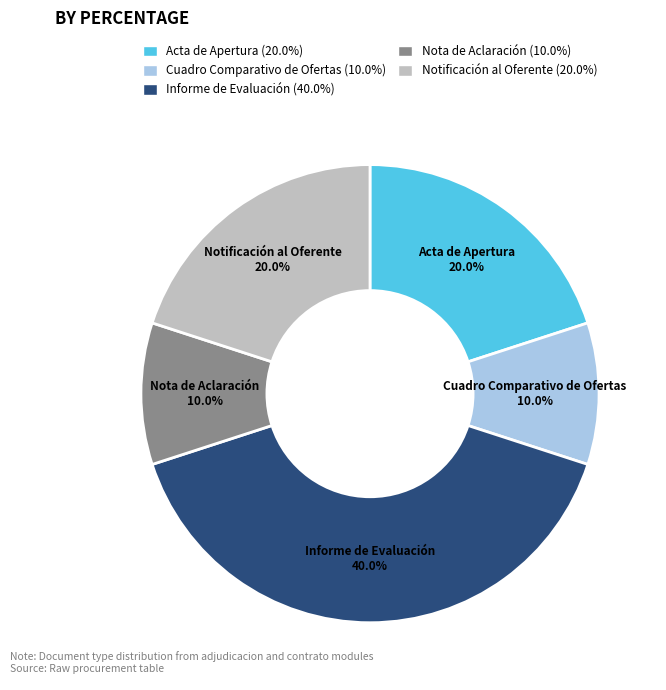

To the nearest percent, what is the difference between the largest and smallest slice percentages?

30%